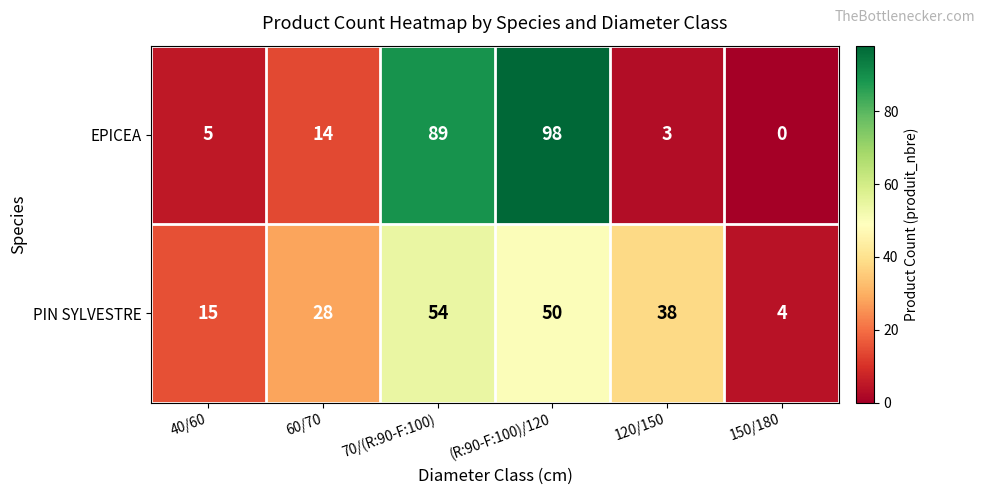

At 70/(R:90-F:100), list the series in order from largest to smallest.

EPICEA, PIN SYLVESTRE